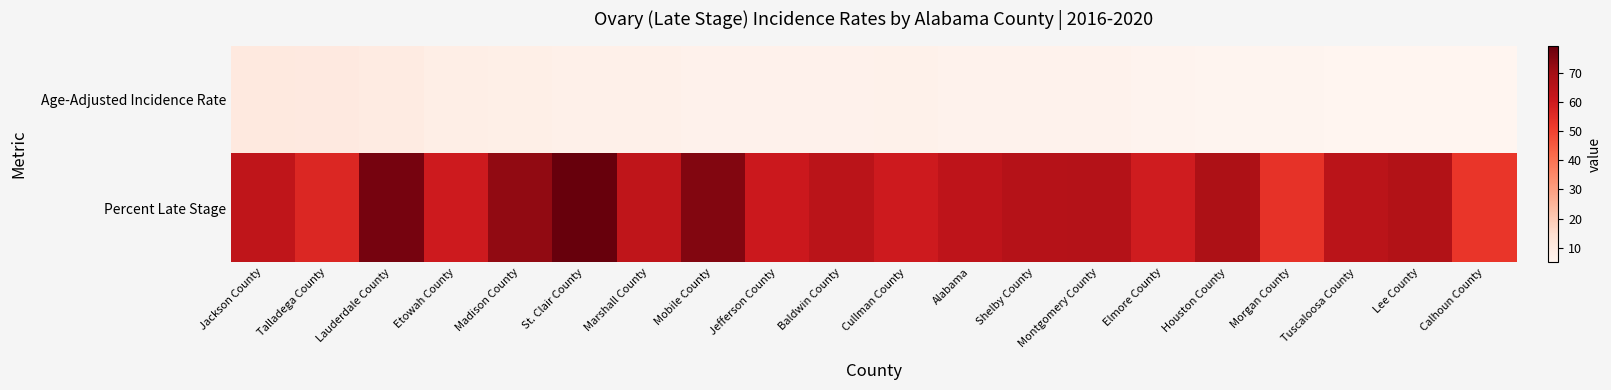

At how many categories does at least one series exceed 42?

20